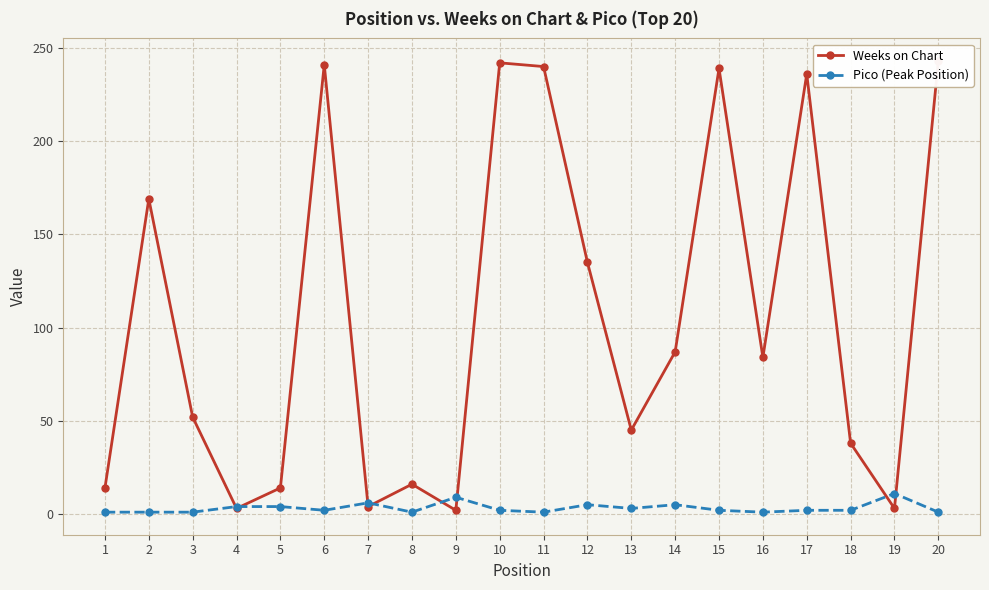

List the labels in order of Pico (Peak Position) value, smallest first.

1, 2, 3, 8, 11, 16, 20, 6, 10, 15, 17, 18, 13, 4, 5, 12, 14, 7, 9, 19